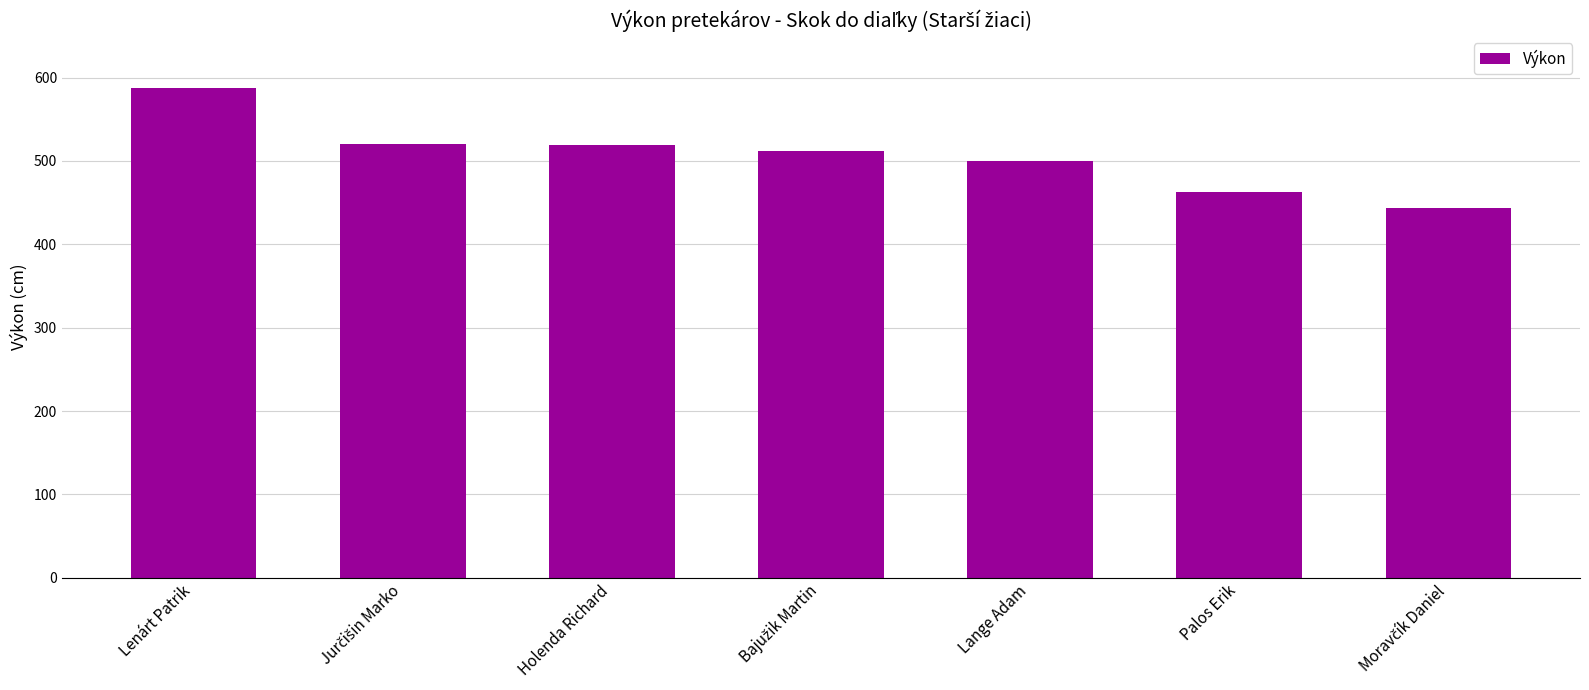

At which category does the chart reach its peak across all series?

Lenárt Patrik